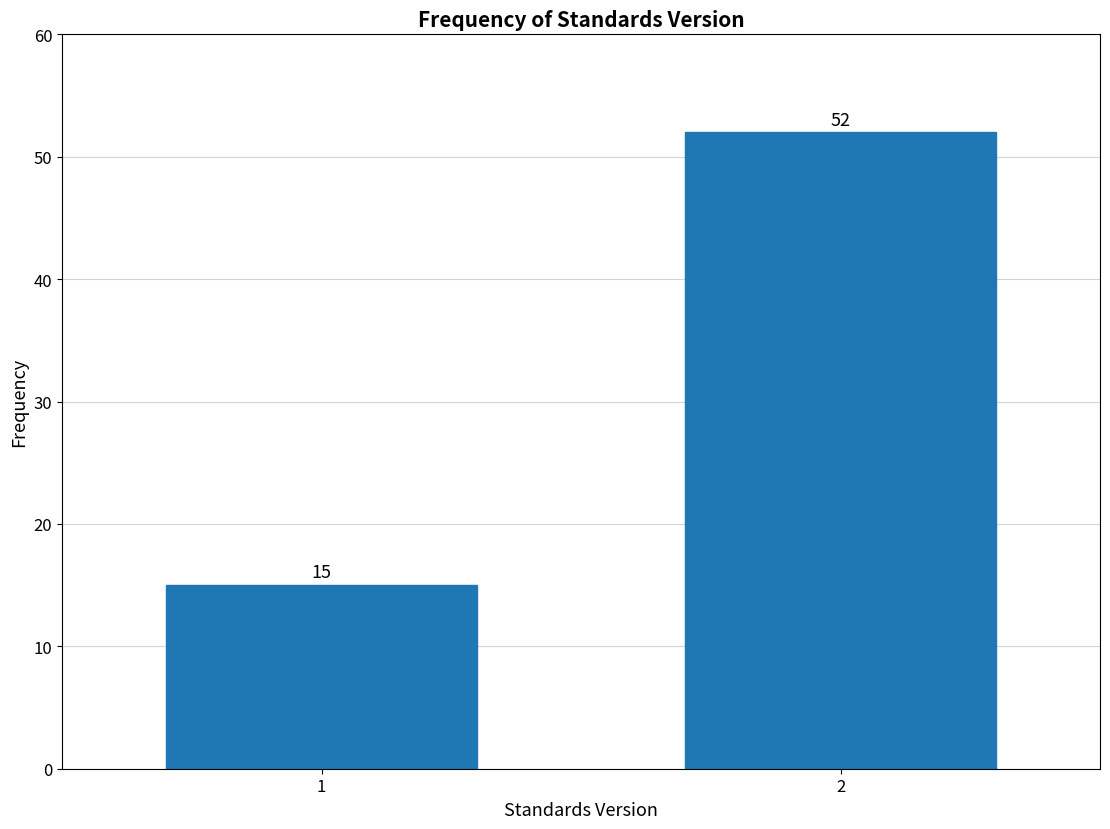

Reading left to right, what are all the values shown in this chart?

1=15	2=52